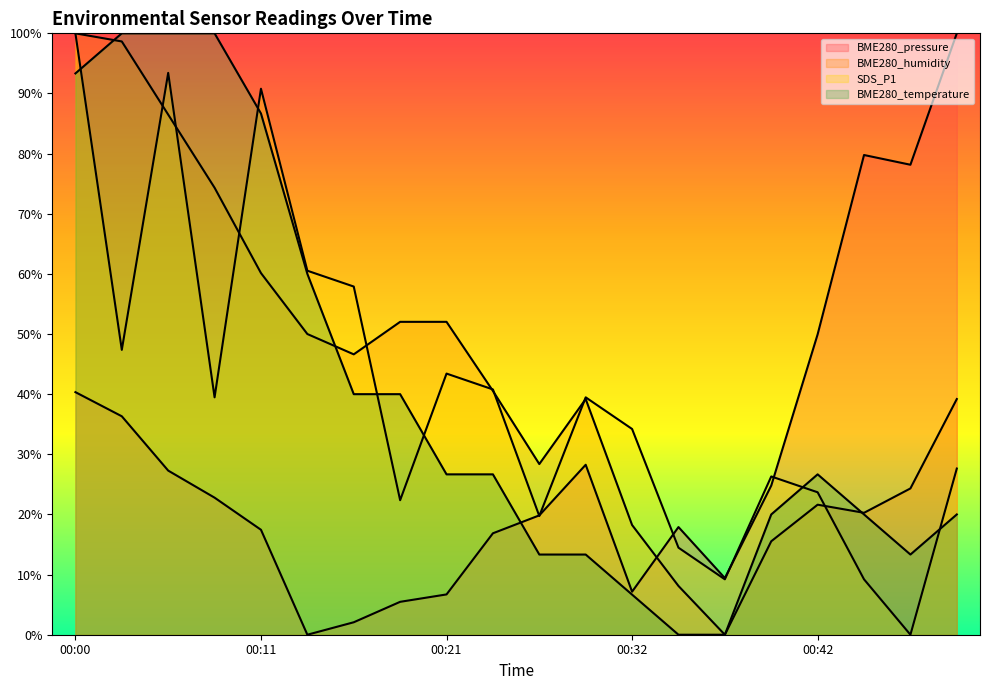

In BME280_temperature, how many points are lower than both neighbors (excluding endpoints)?

1